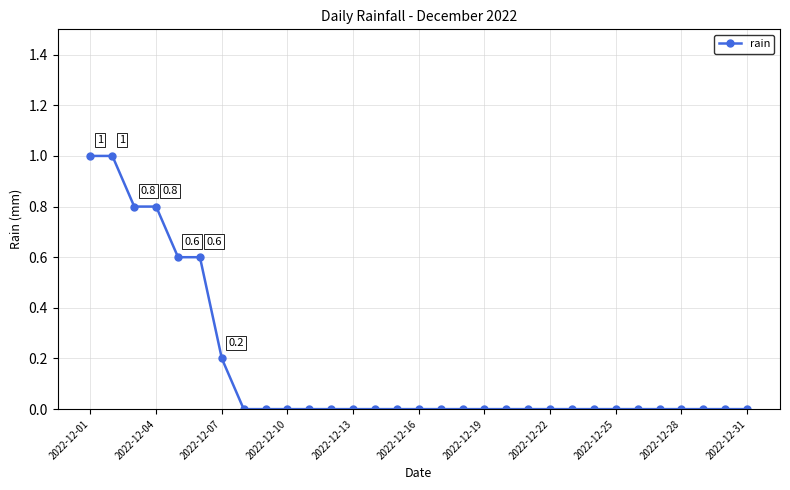

What is the value of the 7th point from the left?

0.2